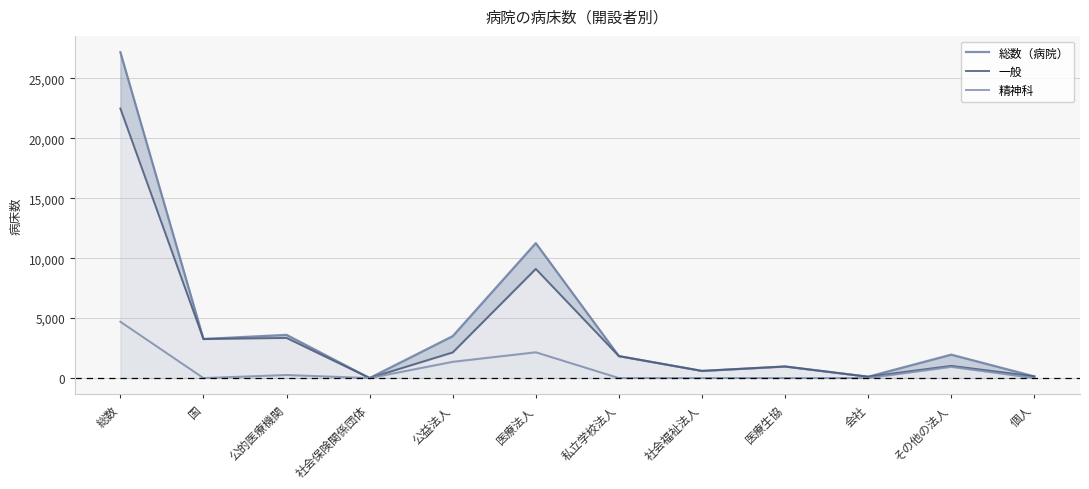

What position from the right is 私立学校法人?

6